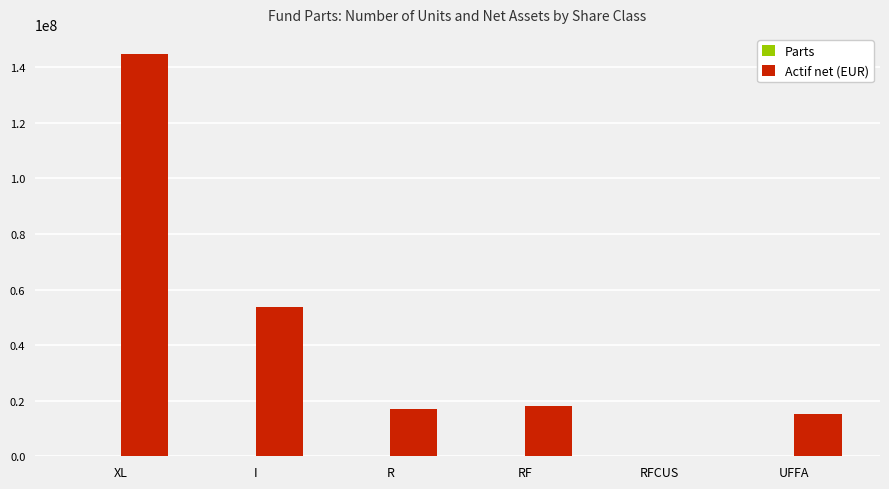

Between RF and RFCUS, which series saw the biggest shift?

Actif net (EUR)